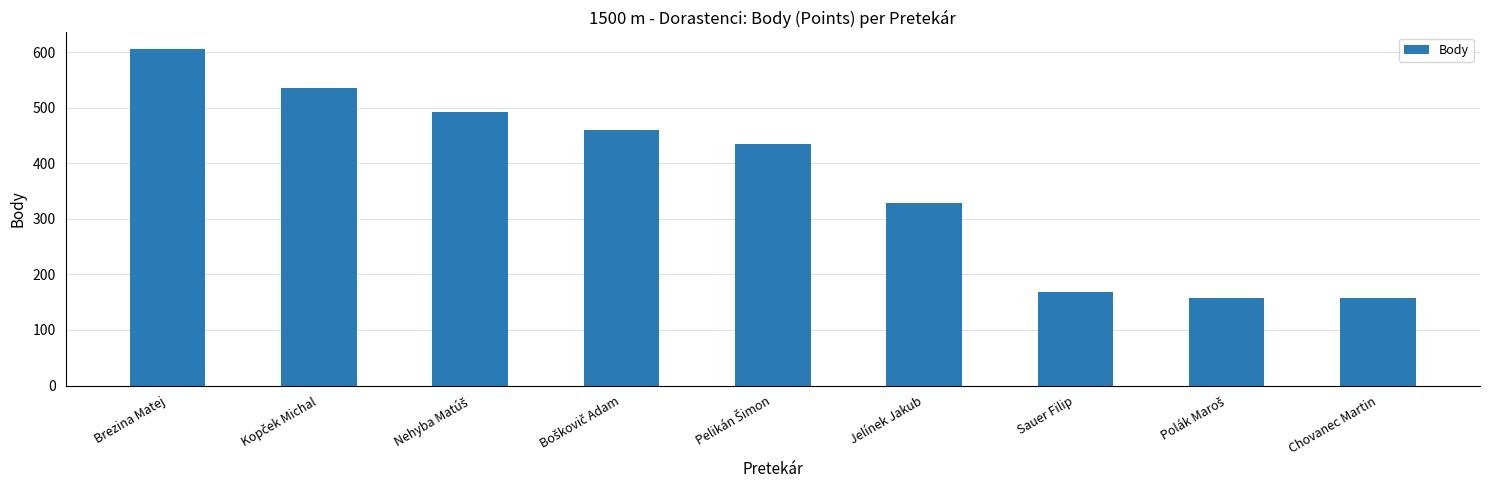

What is the ratio of the value at Jelínek Jakub to the value at Brezina Matej?

0.5